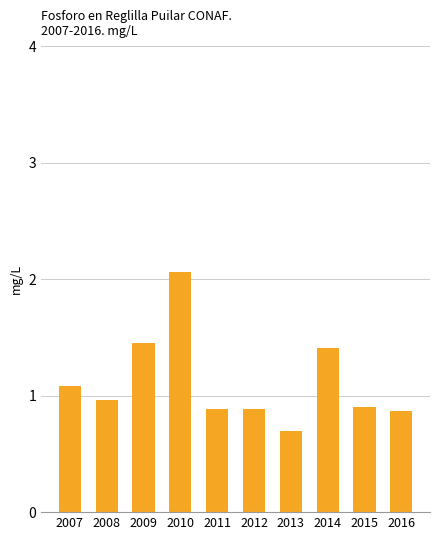

What is the value of the 4th bar from the left?

2.1